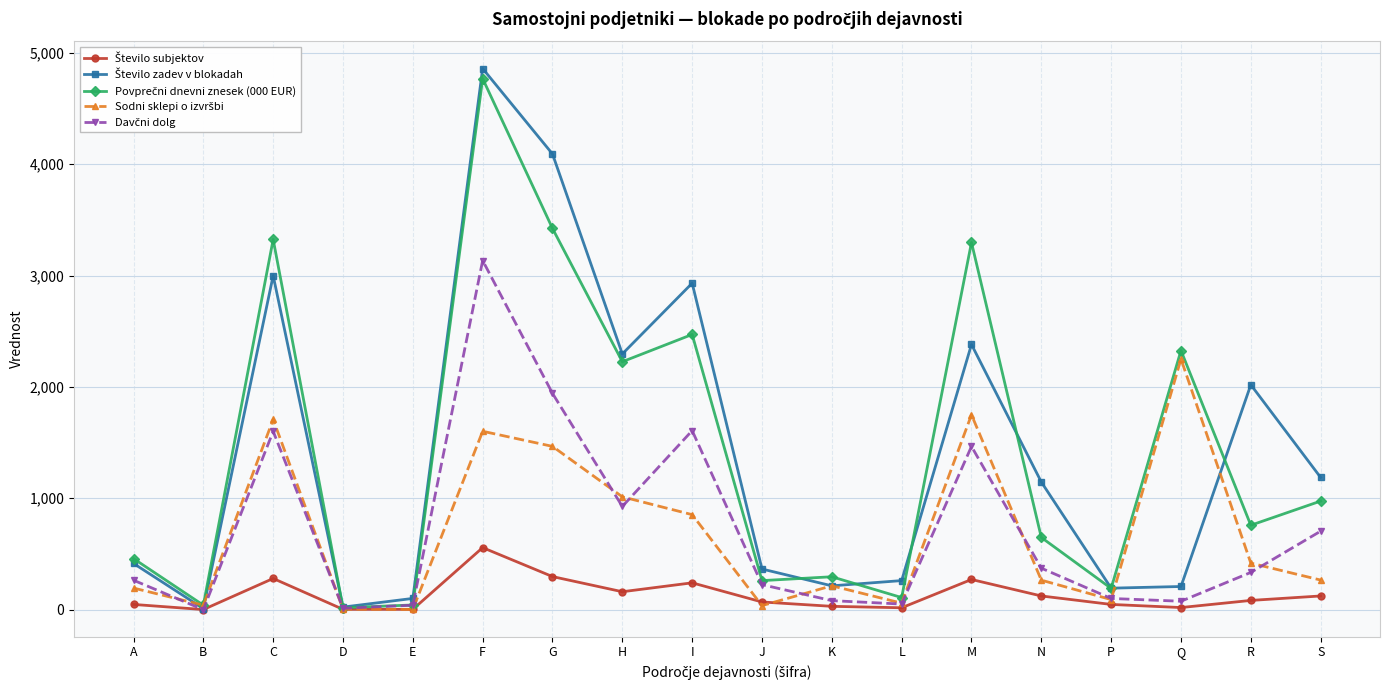

At which category does the chart reach its peak across all series?

F